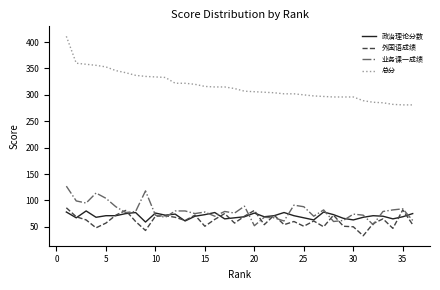

True or false: 业务课一成绩 and 总分 cross at least once.

False